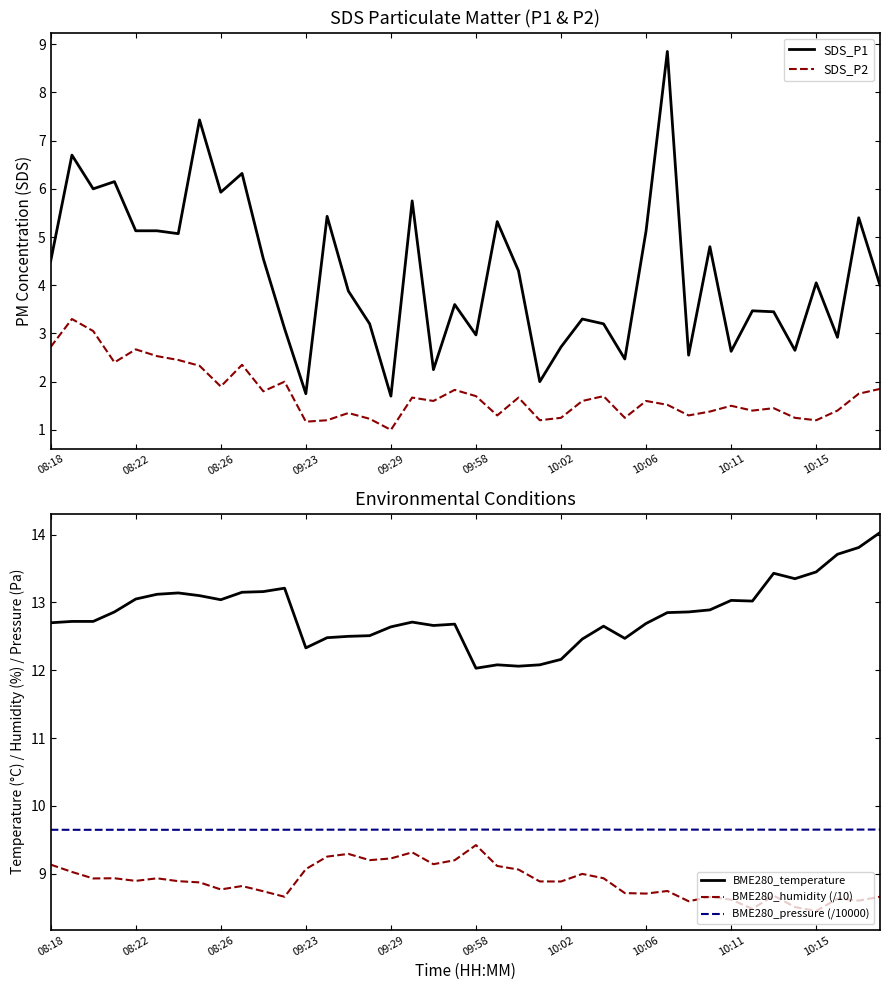

The value of BME280_pressure (/10000) at 10:06 is 3.7. True or false?

False